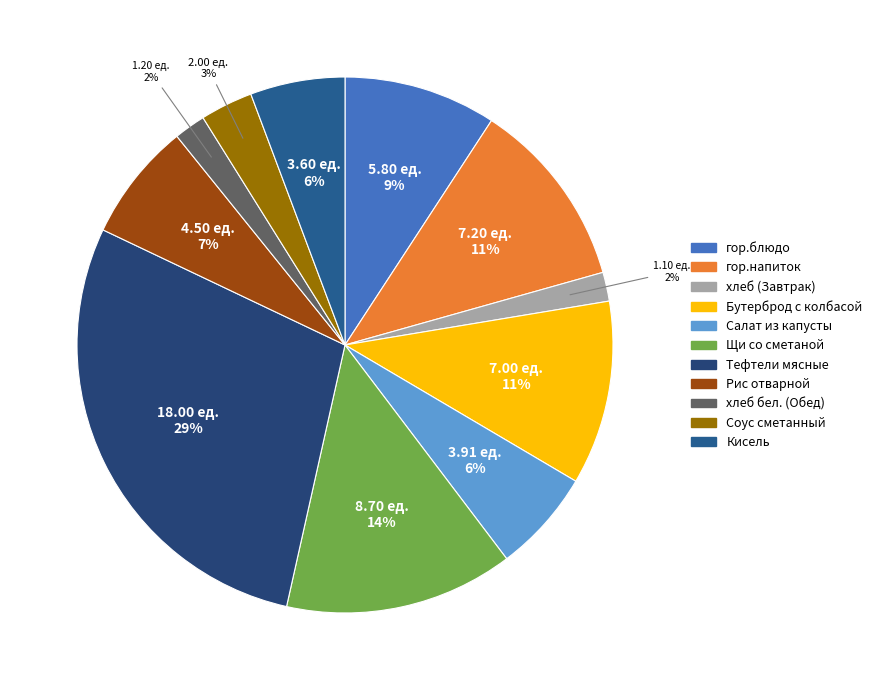

Is it true that Салат из капусты is 6% of the pie?

True